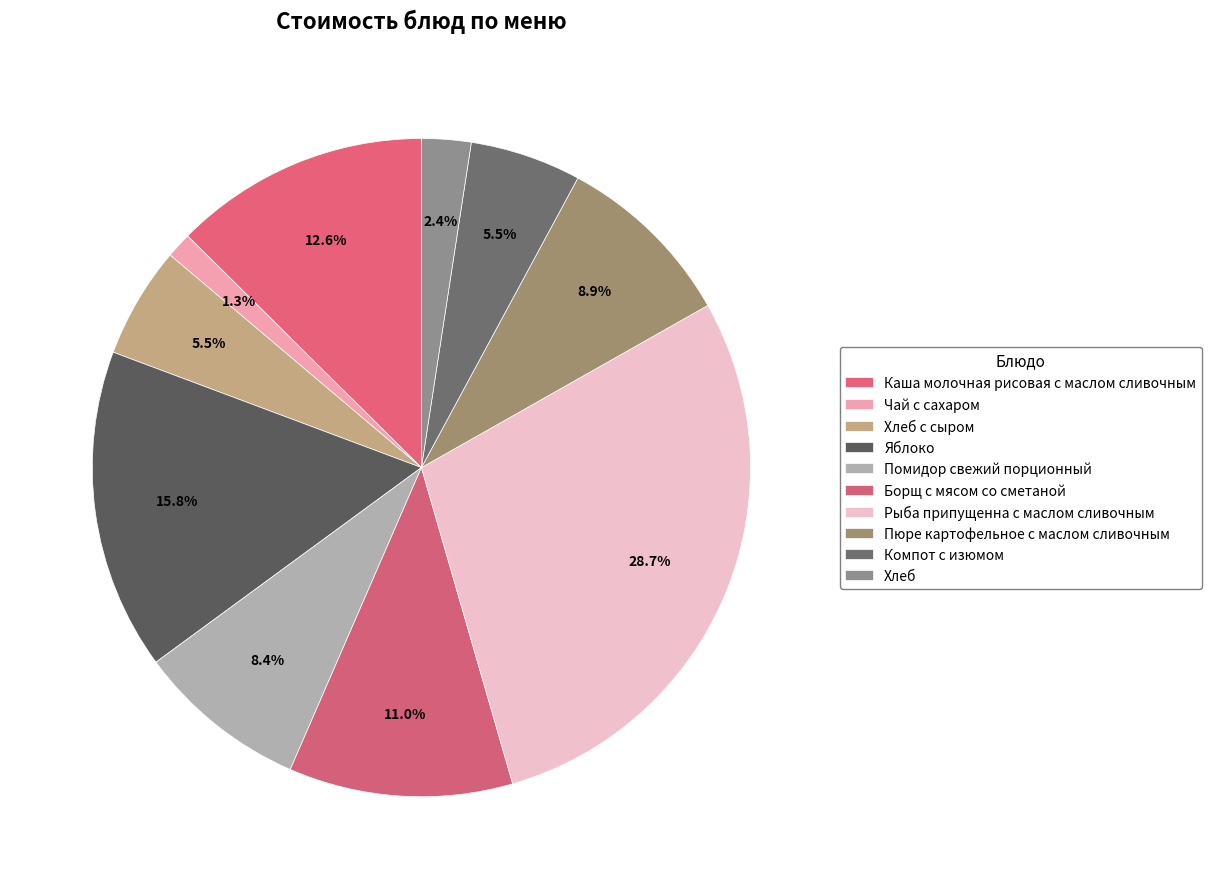

How many segments does this pie chart have?

10